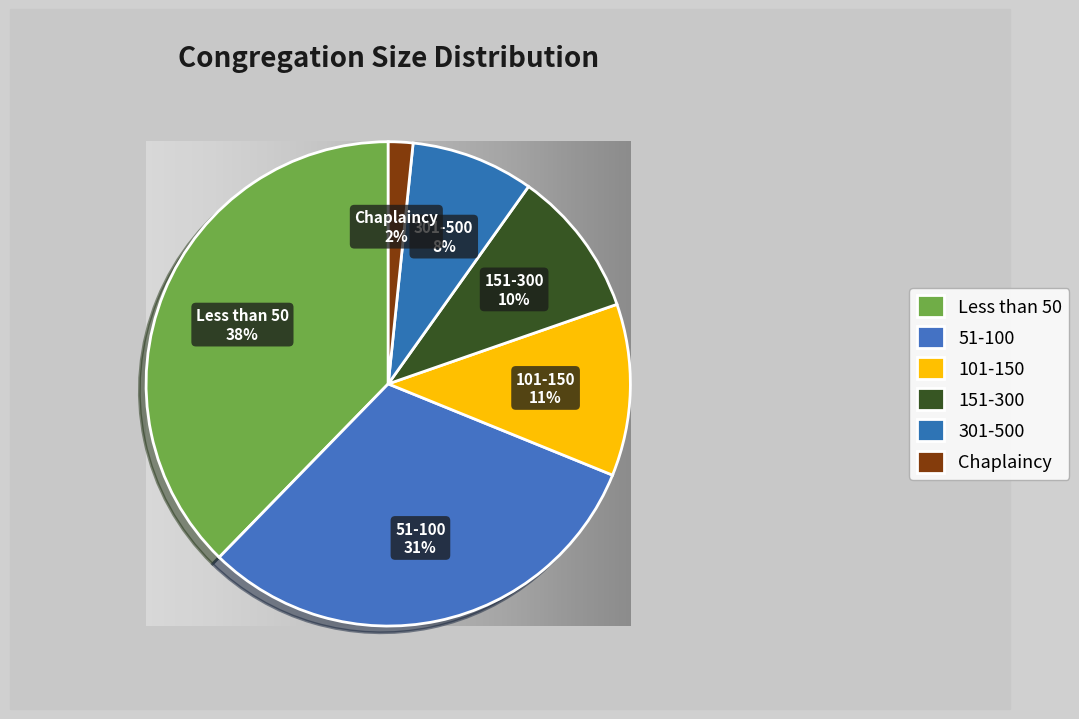

True or false: 51-100 accounts for 16% of the total.

False